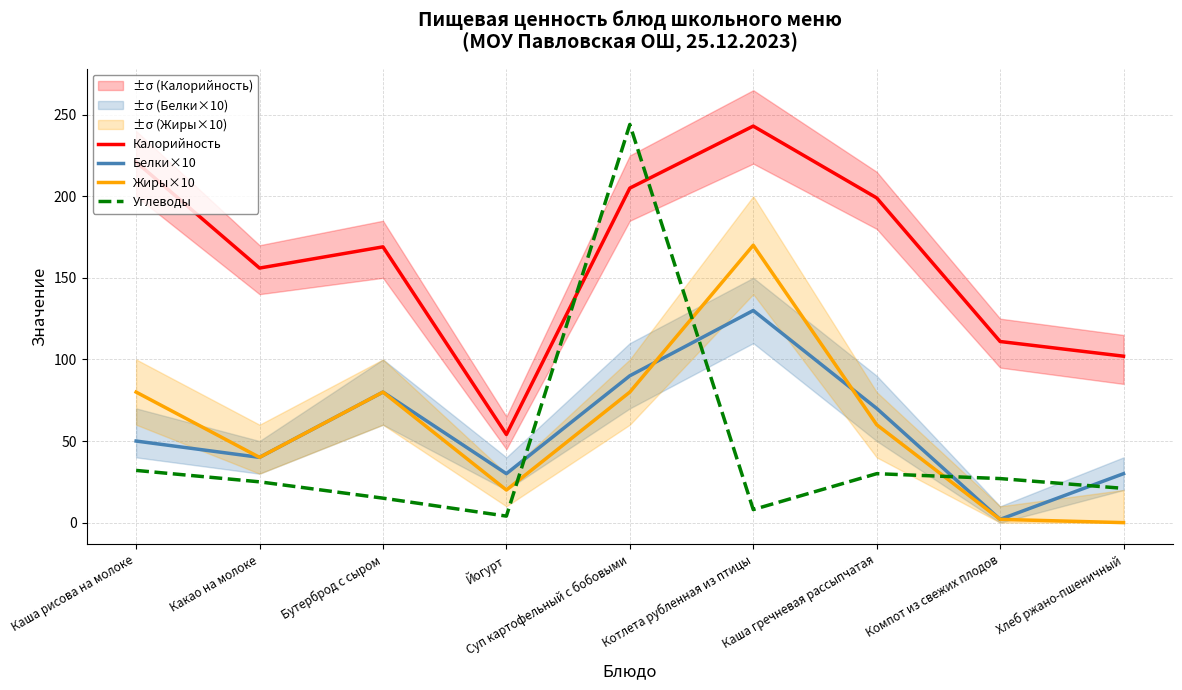

What is the label of the 6th point from the right?

Йогурт